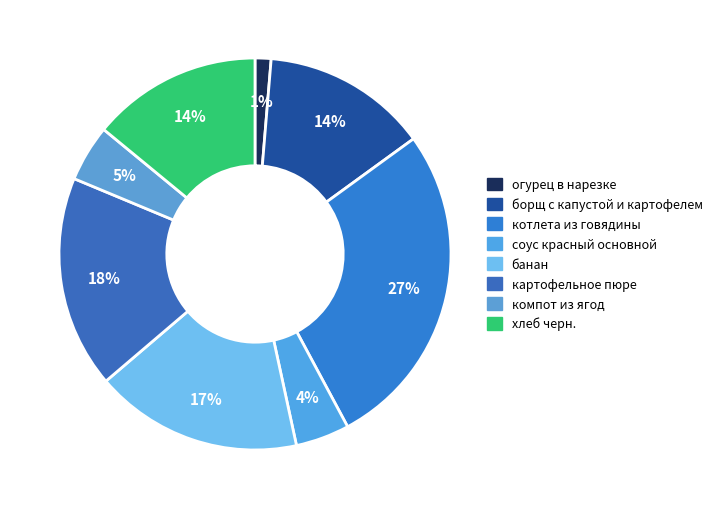

Does огурец в нарезке represent more than half of the total?

No